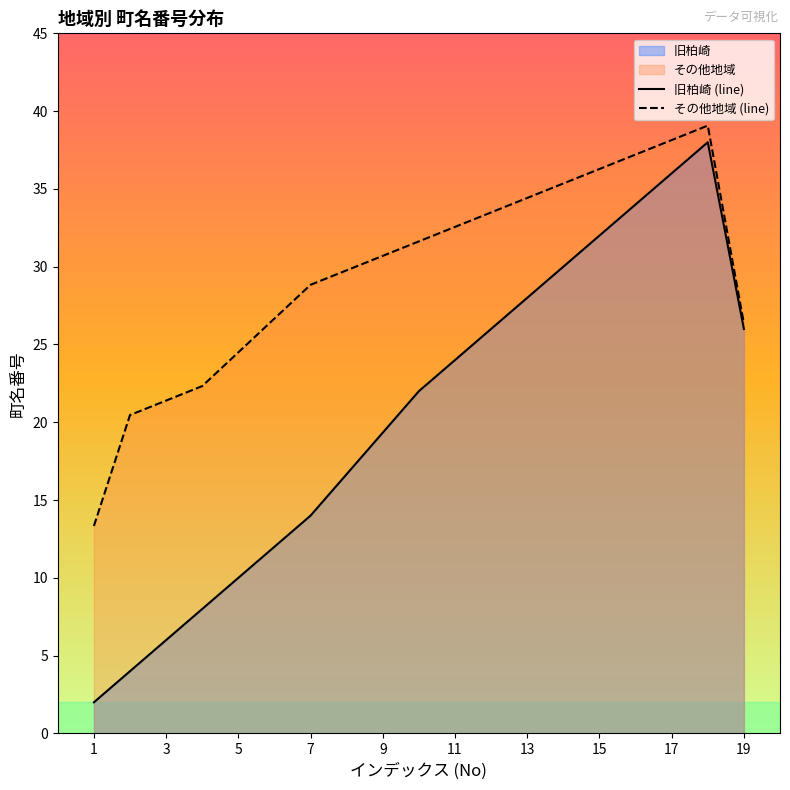

Reading right to left, transcribe all the data shown in this chart.

旧柏崎 (line): 26.0	38.0	36.0	34.0	32.0	30.0	28.0	26.0	24.0	22.0	19.3	16.7	14.0	12.0	10.0	8.0	6.0	4.0	2.0
その他地域 (line): 26.4	39.1	38.1	37.2	36.3	35.3	34.4	33.5	32.6	31.6	30.7	29.8	28.8	26.7	24.5	22.3	21.4	20.5	13.3